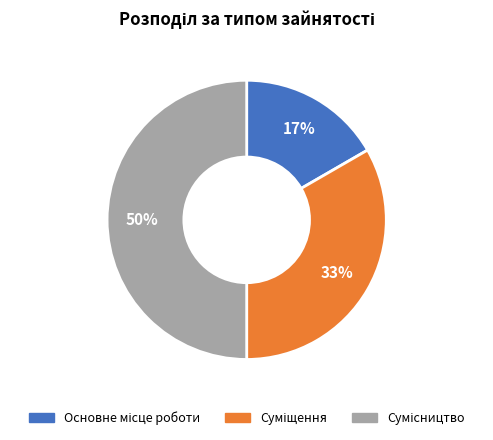

To the nearest percent, what is the average slice percentage?

33%